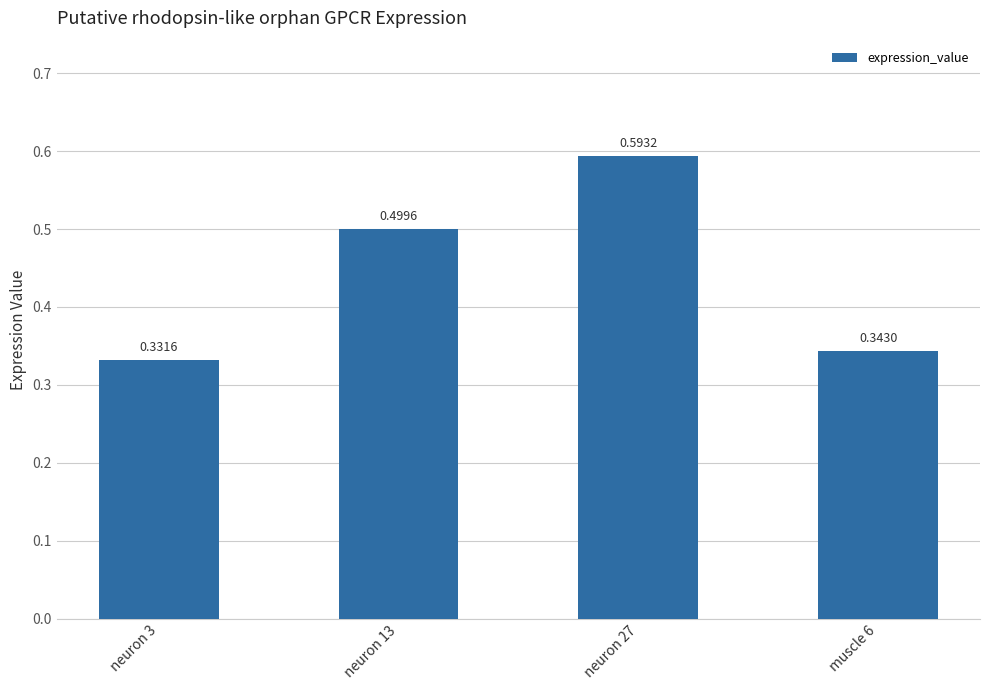

Rank the categories by value from highest to lowest.

neuron 27, neuron 13, muscle 6, neuron 3